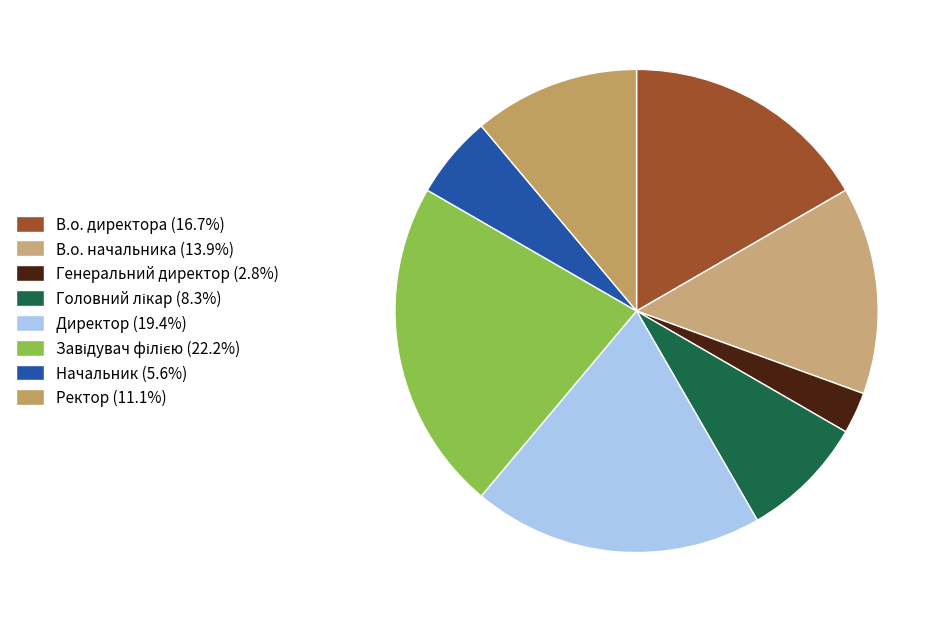

To the nearest percent, what portion does Ректор represent?

11%